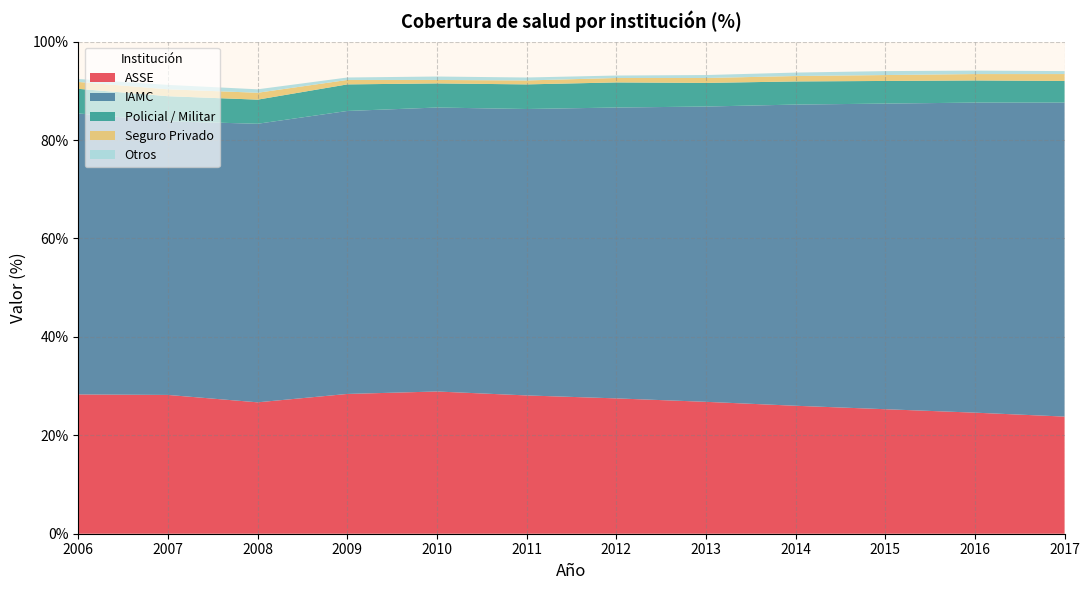

Reading right to left, transcribe all the data shown in this chart.

ASSE: 23.8	24.6	25.3	26.0	26.8	27.5	28.1	28.9	28.4	26.7	28.2	28.3
IAMC: 63.8	63.0	62.1	61.2	60.0	59.1	58.2	57.7	57.5	56.6	55.6	57.1
Policial / Militar: 4.4	4.5	4.6	4.7	4.8	5.1	5.0	4.9	5.4	4.9	5.1	5.0
Seguro Privado: 1.4	1.3	1.2	1.1	1.0	0.9	0.8	0.7	0.9	1.4	1.4	1.4
Otros: 0.6	0.7	0.8	0.7	0.6	0.5	0.6	0.7	0.5	0.7	0.9	0.6